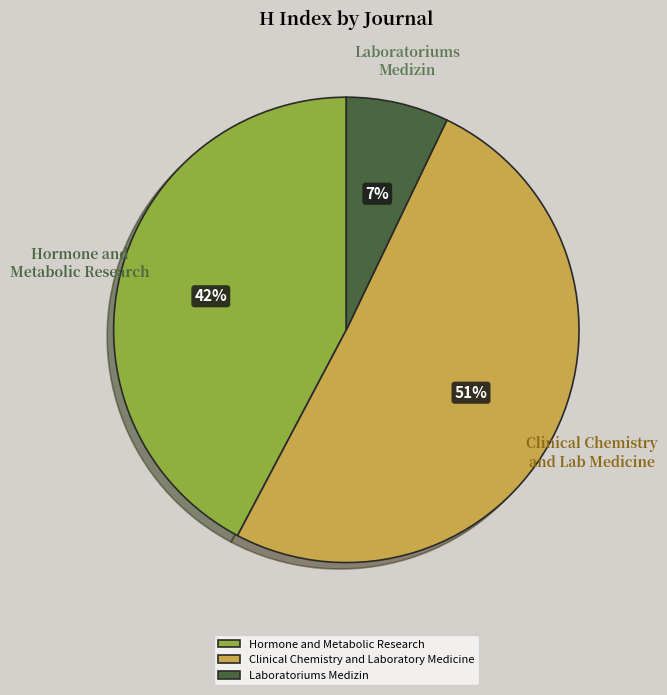

True or false: Laboratoriums Medizin accounts for 21% of the total.

False